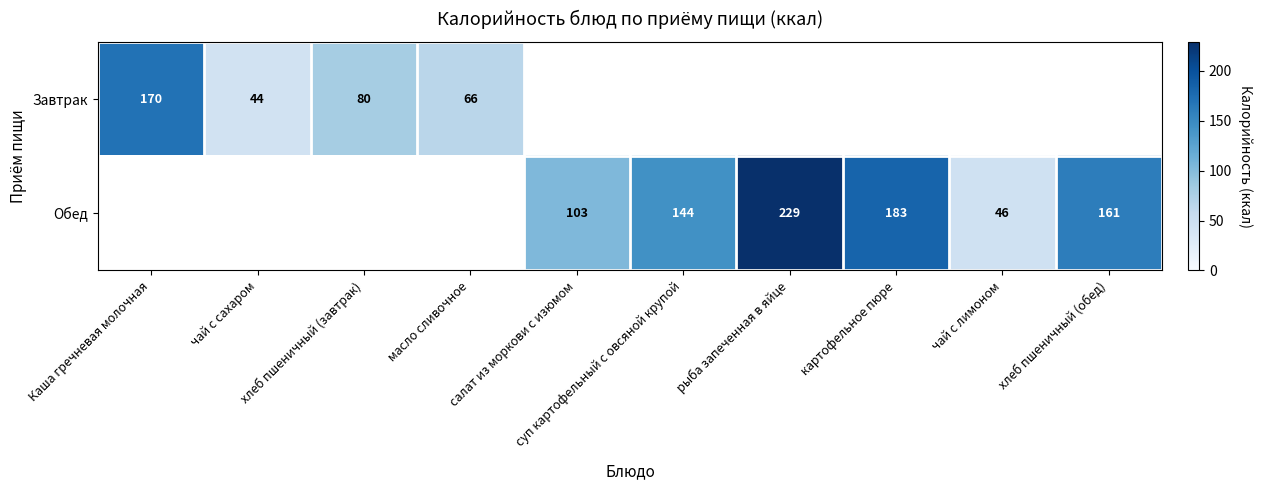

Is the value of Обед at хлеб пшеничный (обед) greater than the value of Завтрак at Каша гречневая молочная?

No